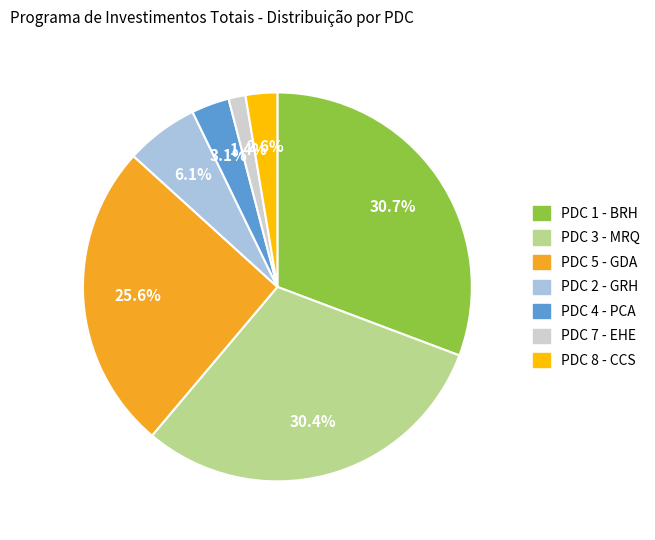

Which category has the smallest portion of the pie?

PDC 7 - EHE